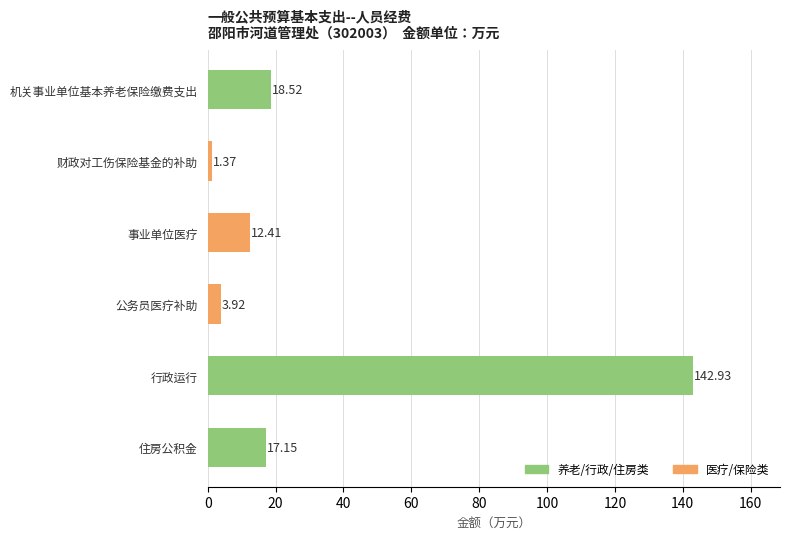

At which label does the data first exceed 17?

机关事业单位基本养老保险缴费支出